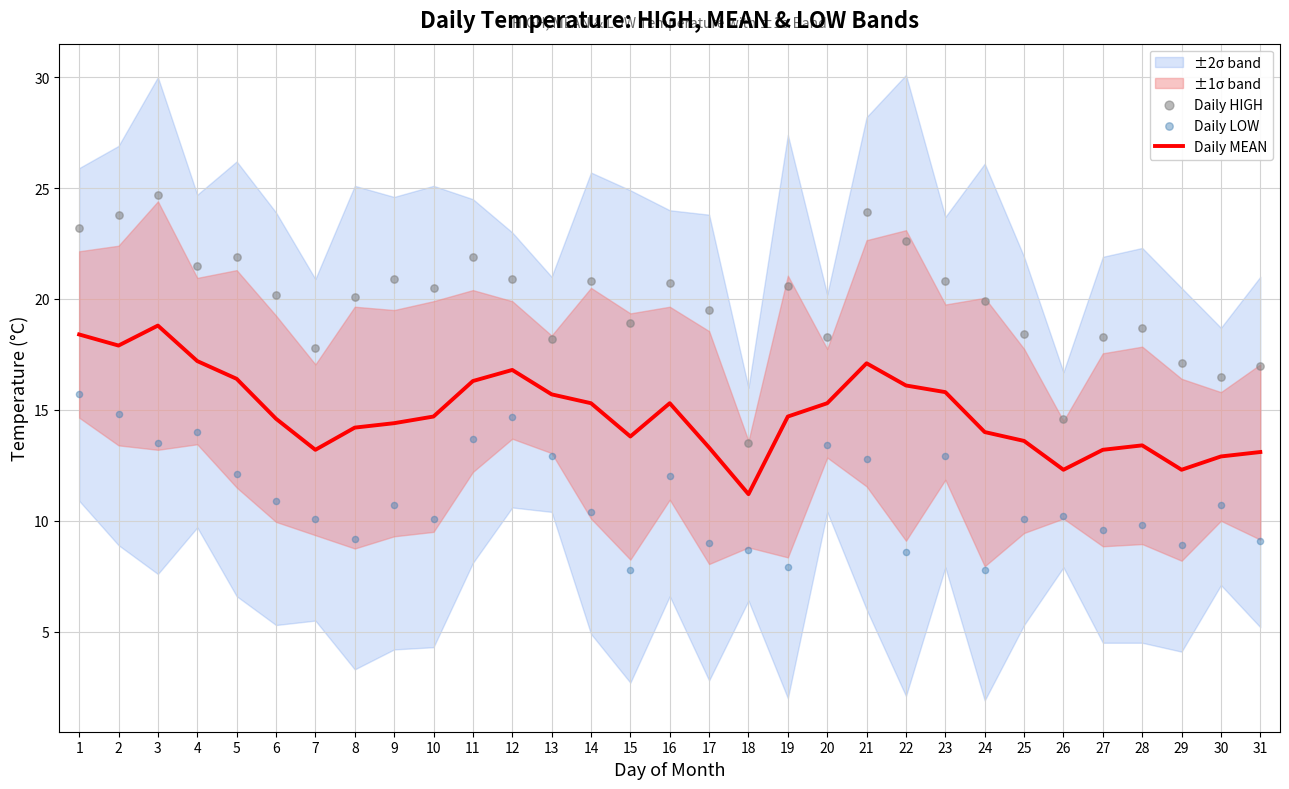

Which series contains the highest Y value?

Daily HIGH